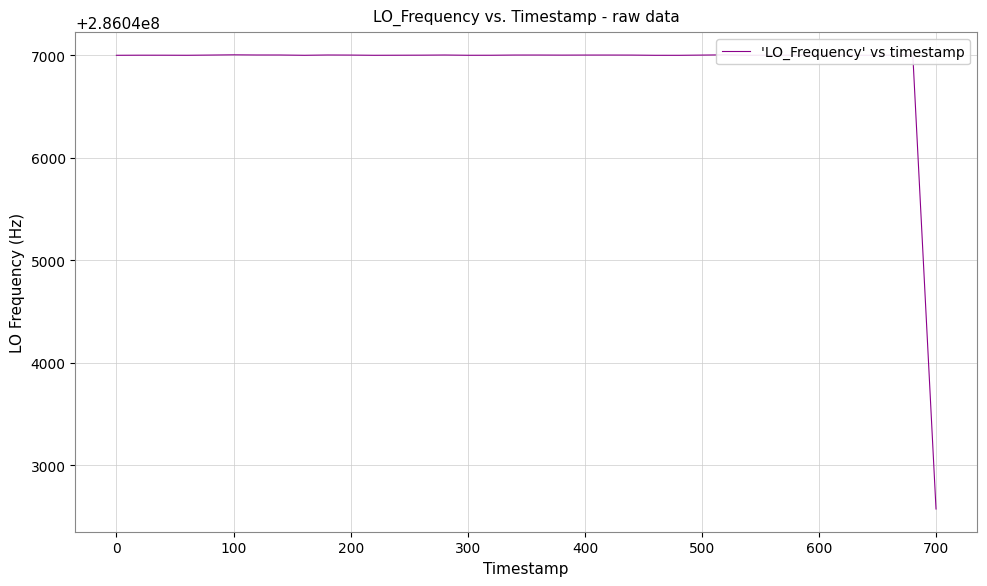

What is the difference between the second highest and minimum values?

4433.3